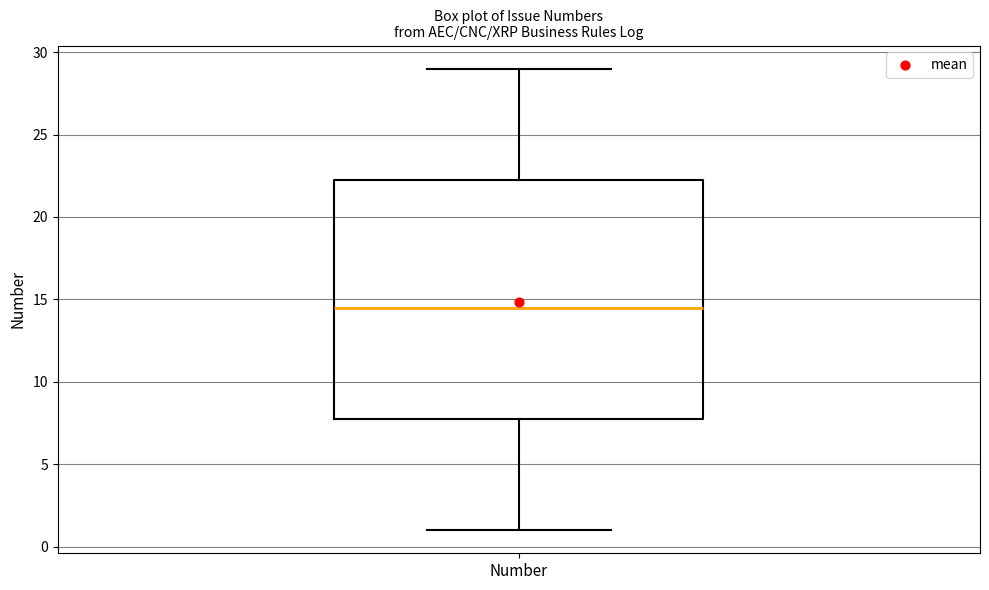

Read this box plot against the y-axis: the position of the median line, the range covered by the box, and the ends of both whiskers. The values are not printed on the chart, so give them approximately, as read against the axis.

median 14.5, box 8.0 to 22.5, whiskers 1.0 to 29.0